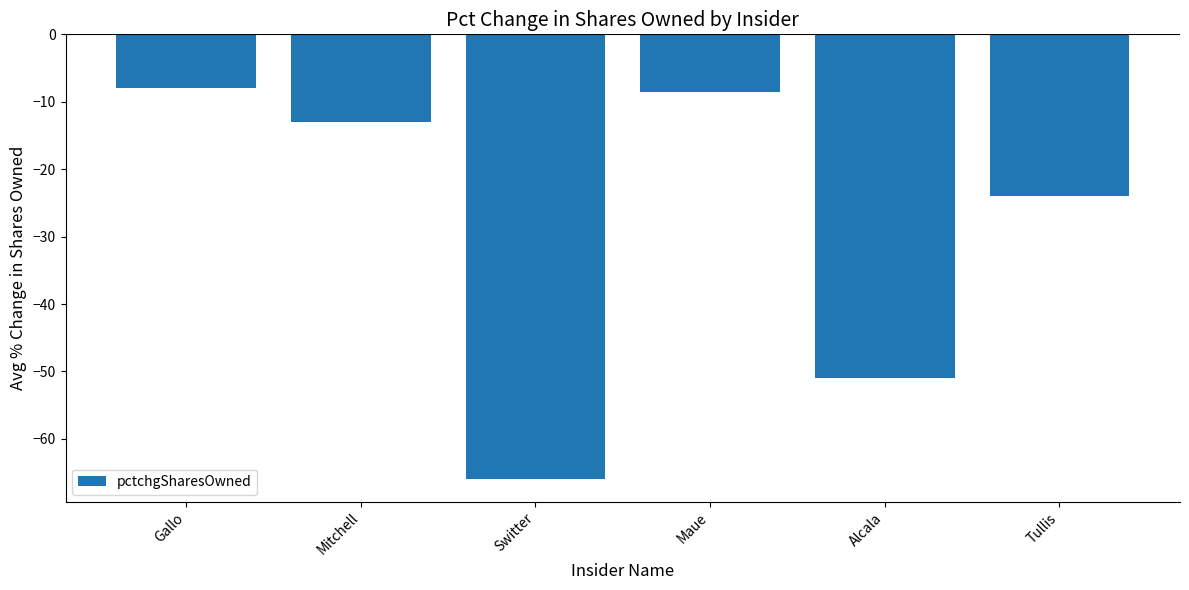

What is the difference between the maximum and minimum values?

58.0